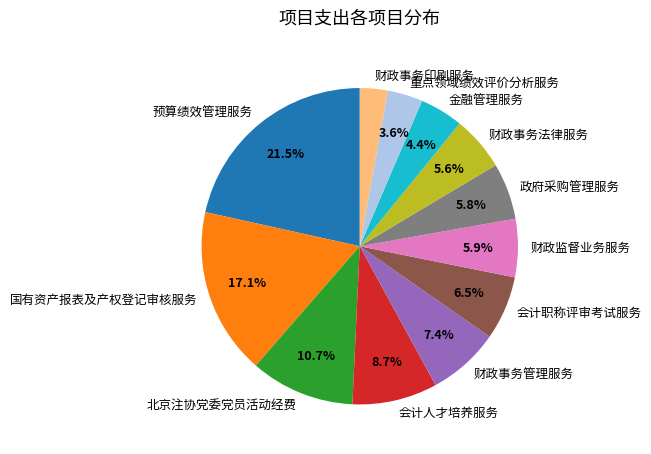

Is there a majority slice in this chart?

No